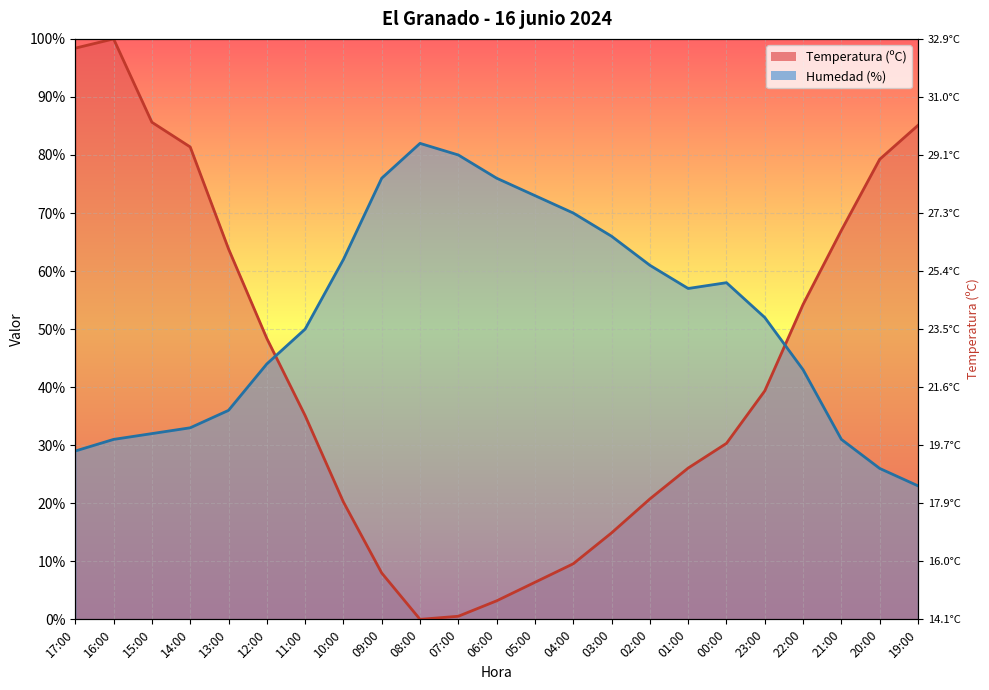

Which series ends up on top after the final intersection of Temperatura (ºC) and Humedad (%)?

Temperatura (ºC)